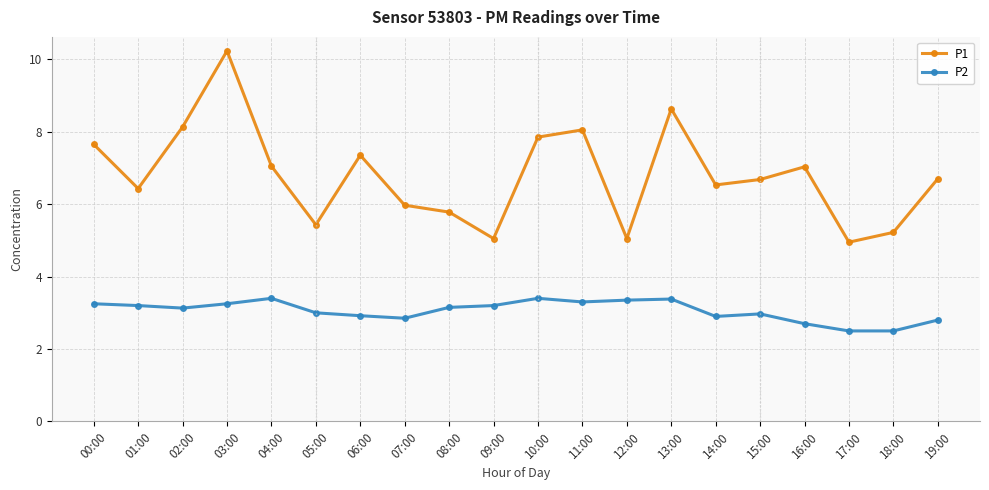

Rank the series by their maximum value, from lowest to highest.

P2, P1